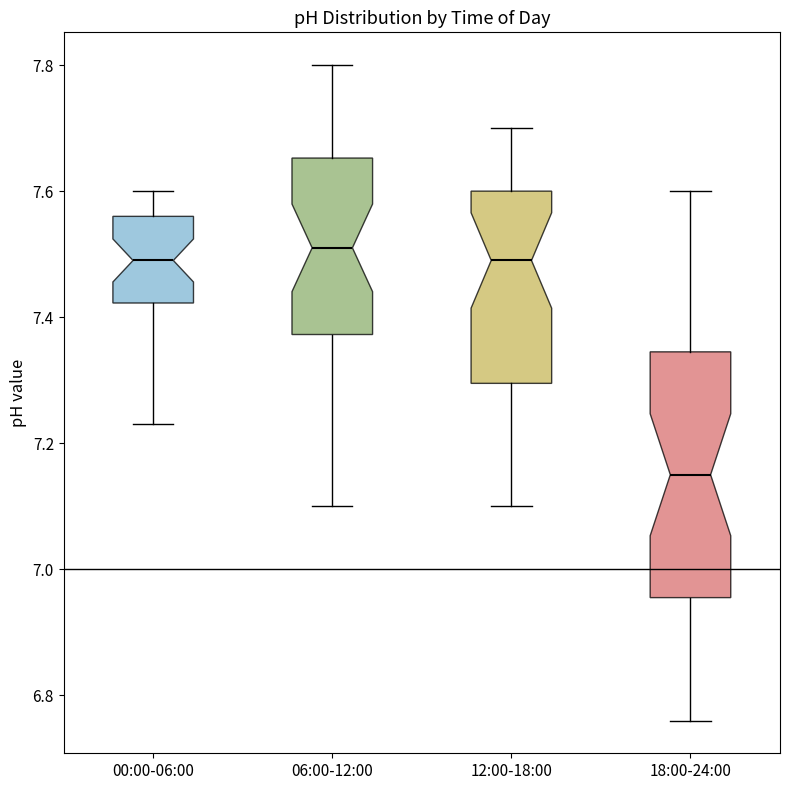

Reading left to right, read every box against the y-axis: the position of its median line, the range the box covers, and the ends of its whiskers. The values are not printed on the chart, so give them approximately, as read against the axis.

00:00-06:00: median 7.50, box 7.42 to 7.56, whiskers 7.24 to 7.60
06:00-12:00: median 7.52, box 7.38 to 7.66, whiskers 7.10 to 7.80
12:00-18:00: median 7.50, box 7.30 to 7.60, whiskers 7.10 to 7.70
18:00-24:00: median 7.16, box 6.96 to 7.34, whiskers 6.76 to 7.60